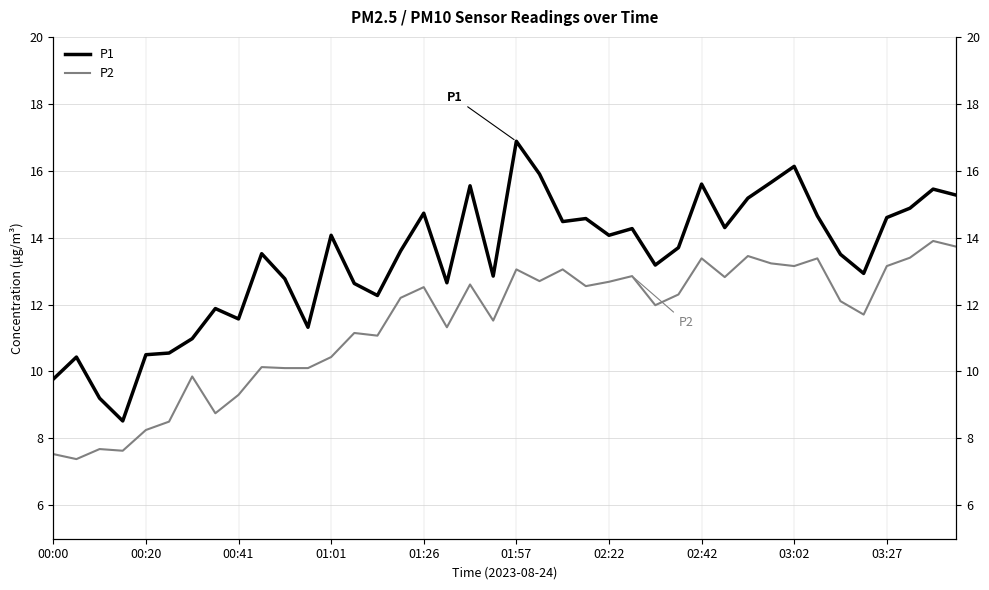

How many series are shown in this chart?

2